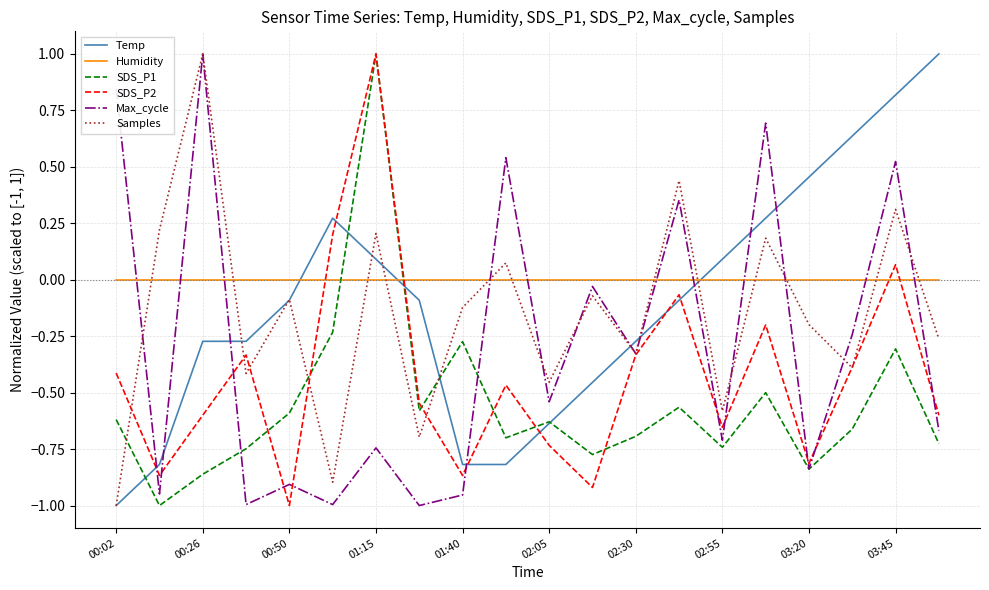

What is the maximum value for Max_cycle?

1.0